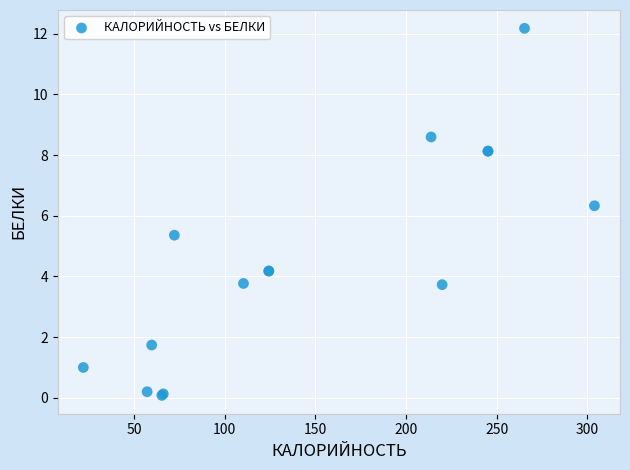

What Y value in the scatter plot is closest to 6?

6.3